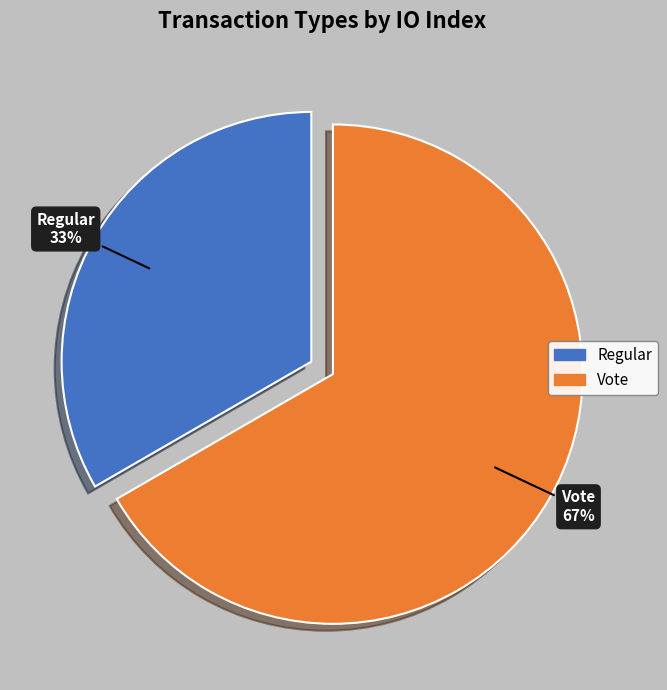

The Regular slice represents 33% of the pie. True or false?

True